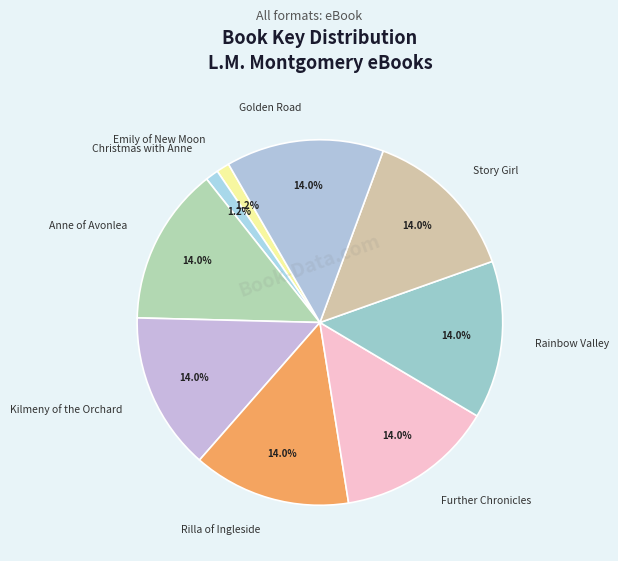

Is the sum of Anne of Avonlea and Kilmeny of the Orchard greater than half?

No